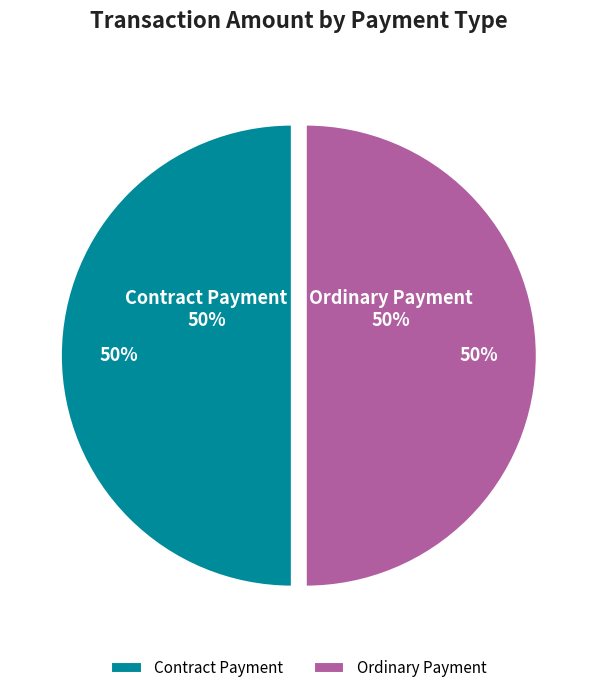

True or false: Ordinary Payment accounts for 94% of the total.

False